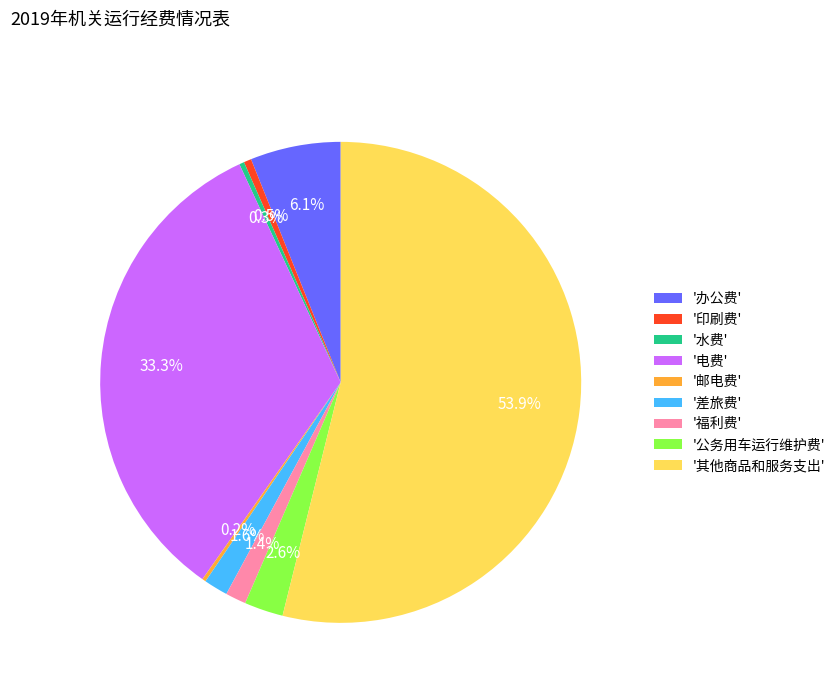

Which category has the biggest portion of the pie?

'其他商品和服务支出'